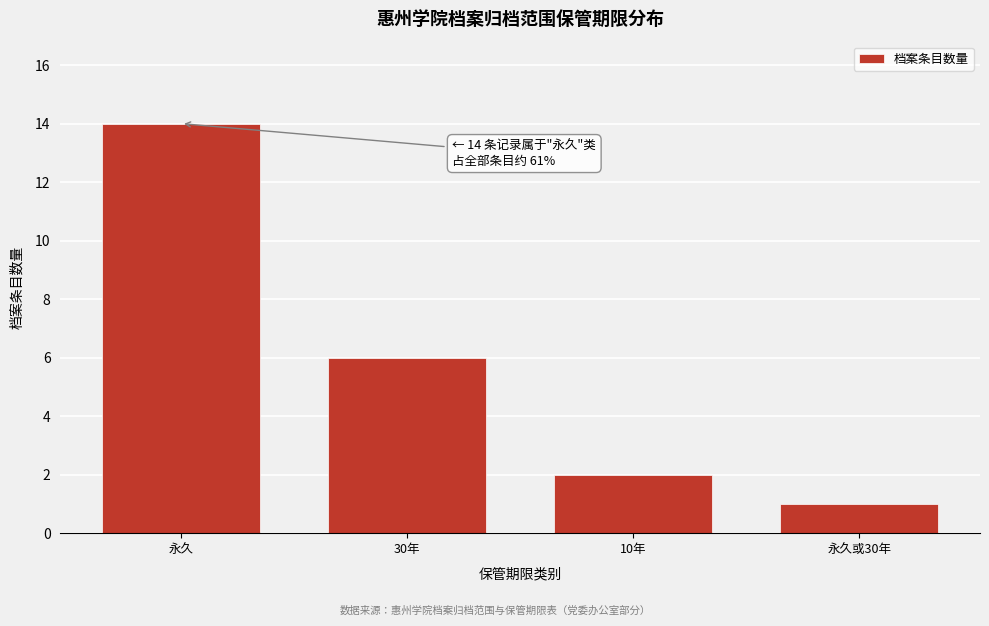

Reading left to right, list all the values displayed in this chart.

永久=14	30年=6	10年=2	永久或30年=1